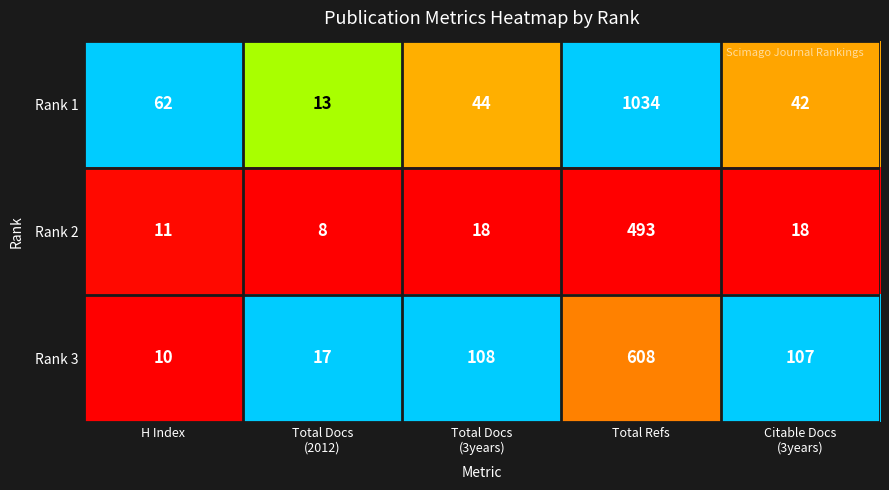

At which category does the chart reach its peak across all series?

Total Refs